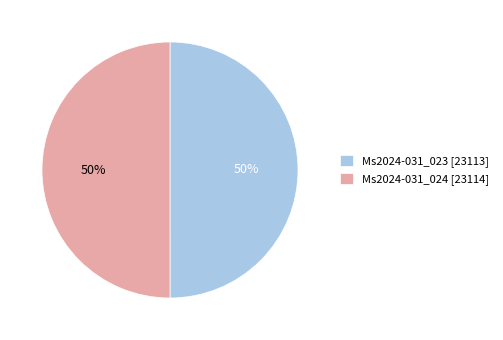

What is the ratio of the value at Ms2024-031_023 [23113] to the value at Ms2024-031_024 [23114]?

1.0